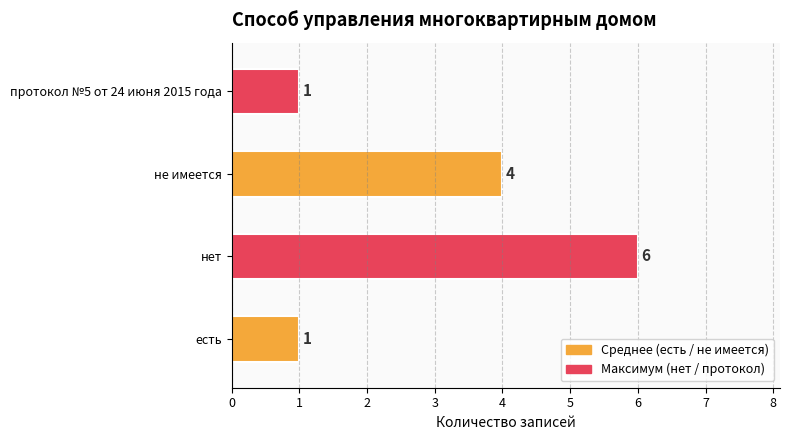

Between протокол №5 от 24 июня 2015 года and нет, which is larger?

нет